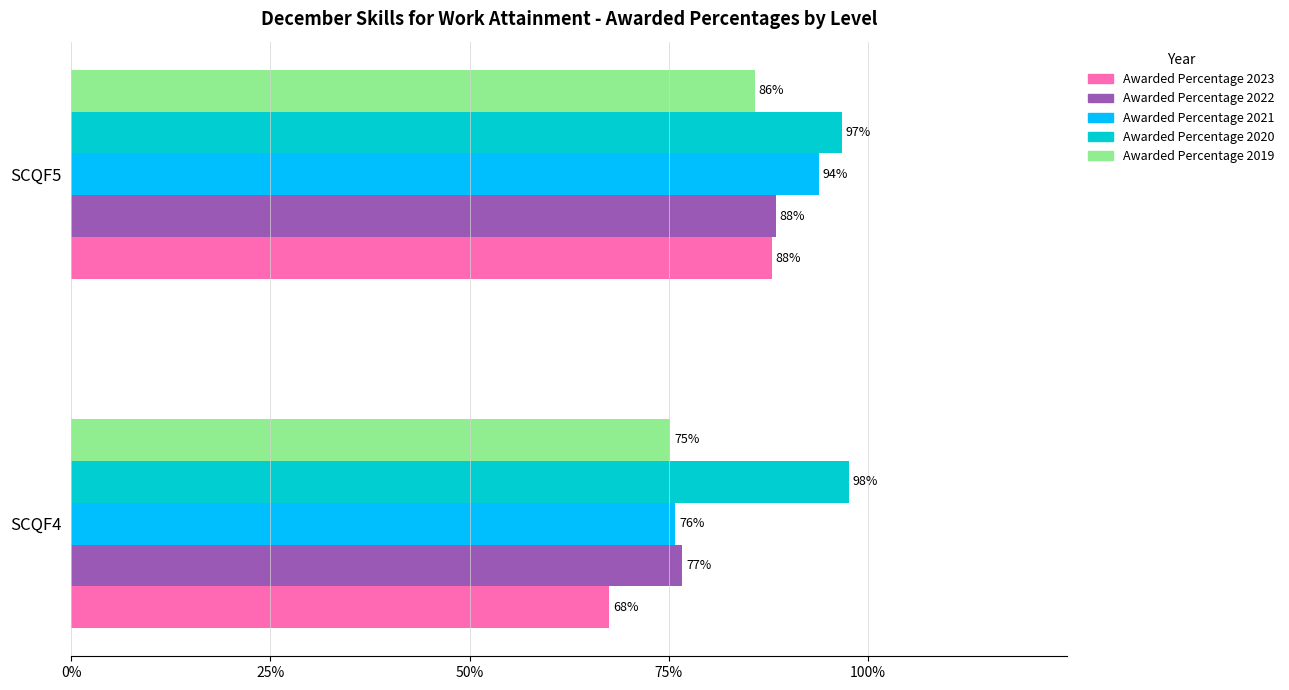

What are all the series names shown in the legend?

Awarded Percentage 2023, Awarded Percentage 2022, Awarded Percentage 2021, Awarded Percentage 2020, Awarded Percentage 2019